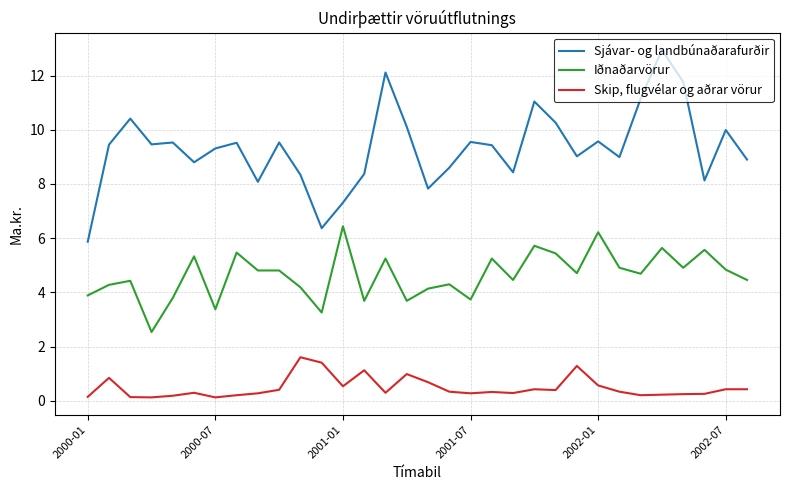

Which series has the widest spread of values?

Sjávar- og landbúnaðarafurðir